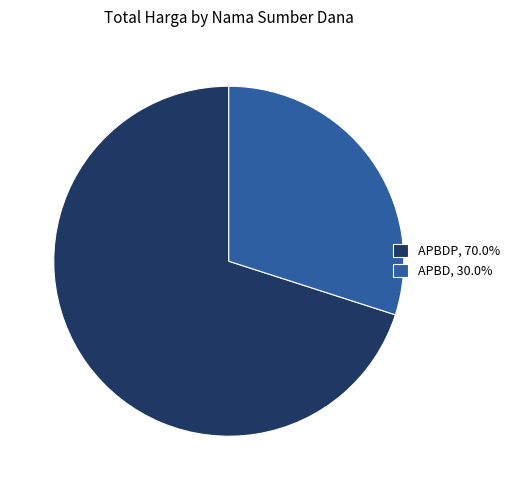

Is there any slice that represents more than half of the pie?

Yes